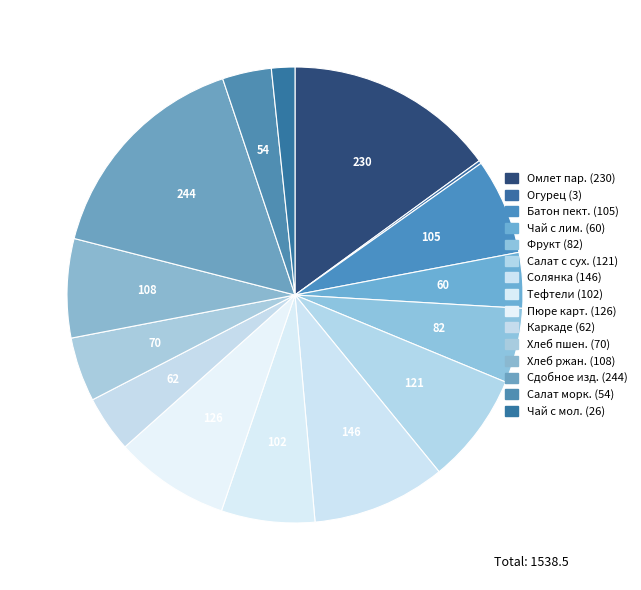

How many slices are in this pie chart?

15